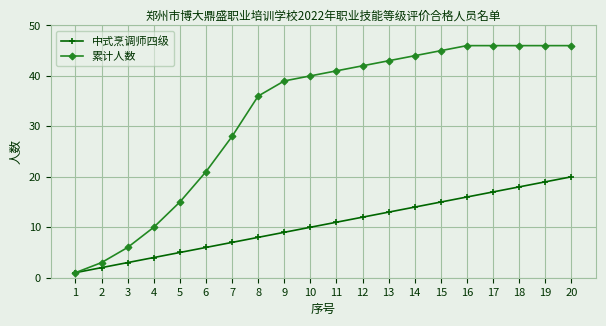

At which label is 中式烹调师四级 closest to 10?

10